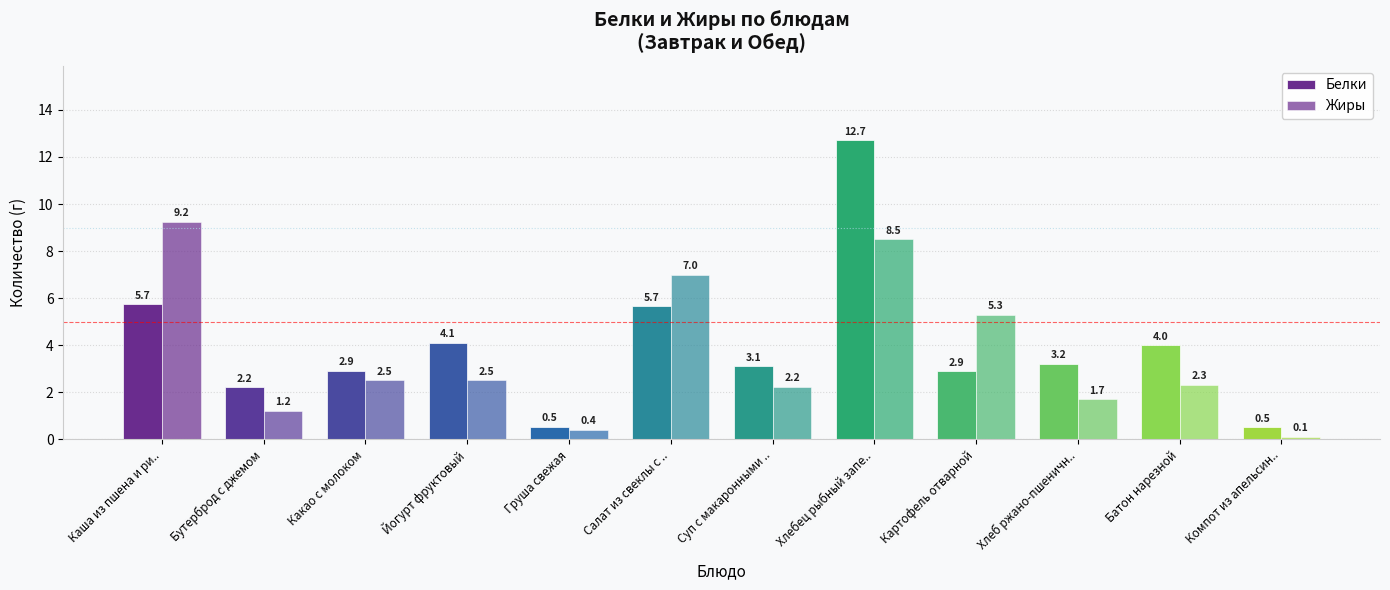

What is the difference between the maximum and minimum values in the Белки series?

12.2